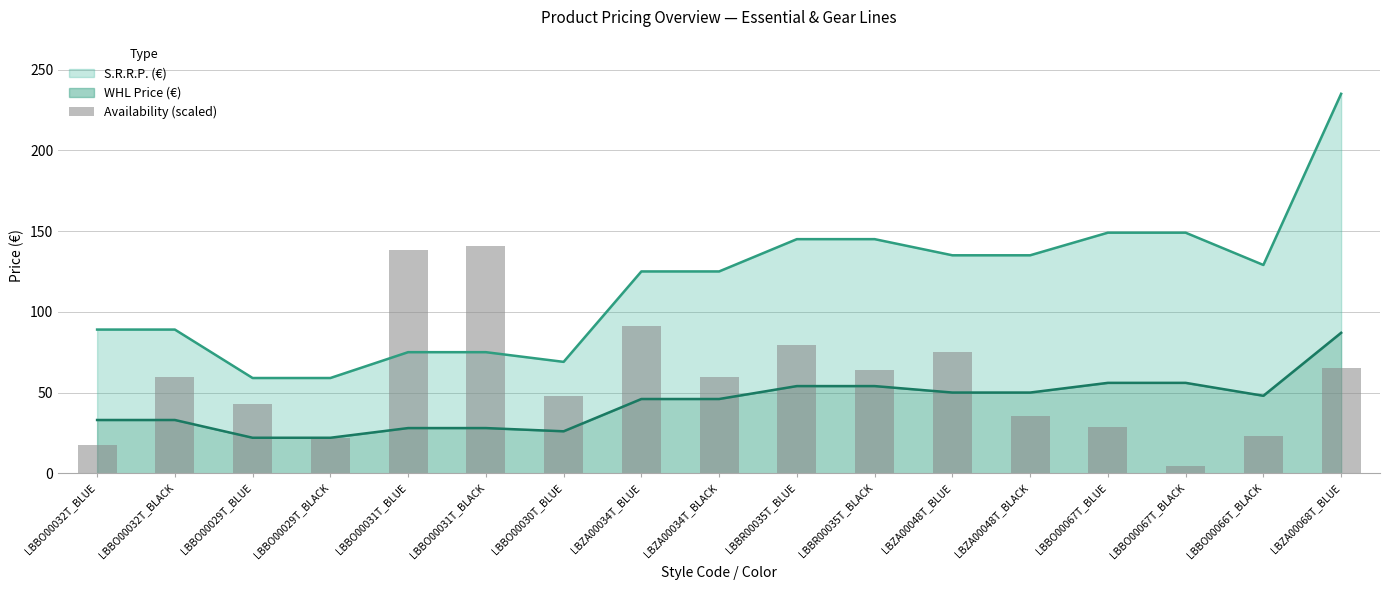

At which label is the value closest to 72?

LBZA00048T_BLUE